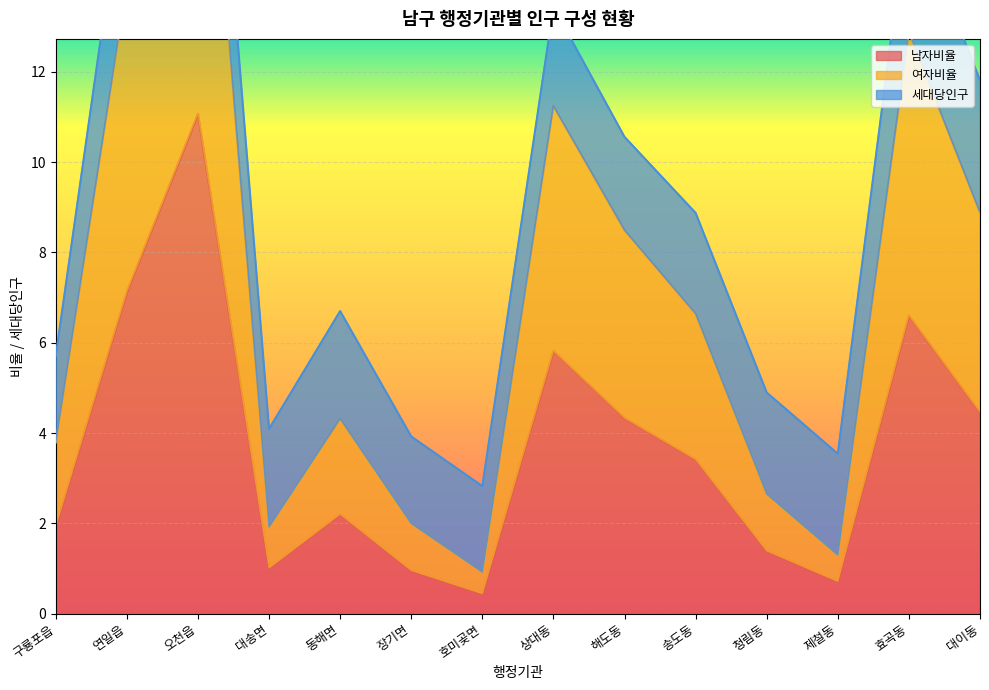

At which label does 남자비율 first exceed 3?

연일읍